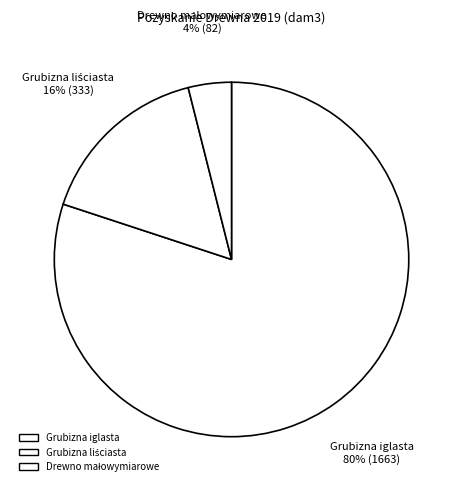

Does Grubizna liściasta account for over 50% of the chart?

No